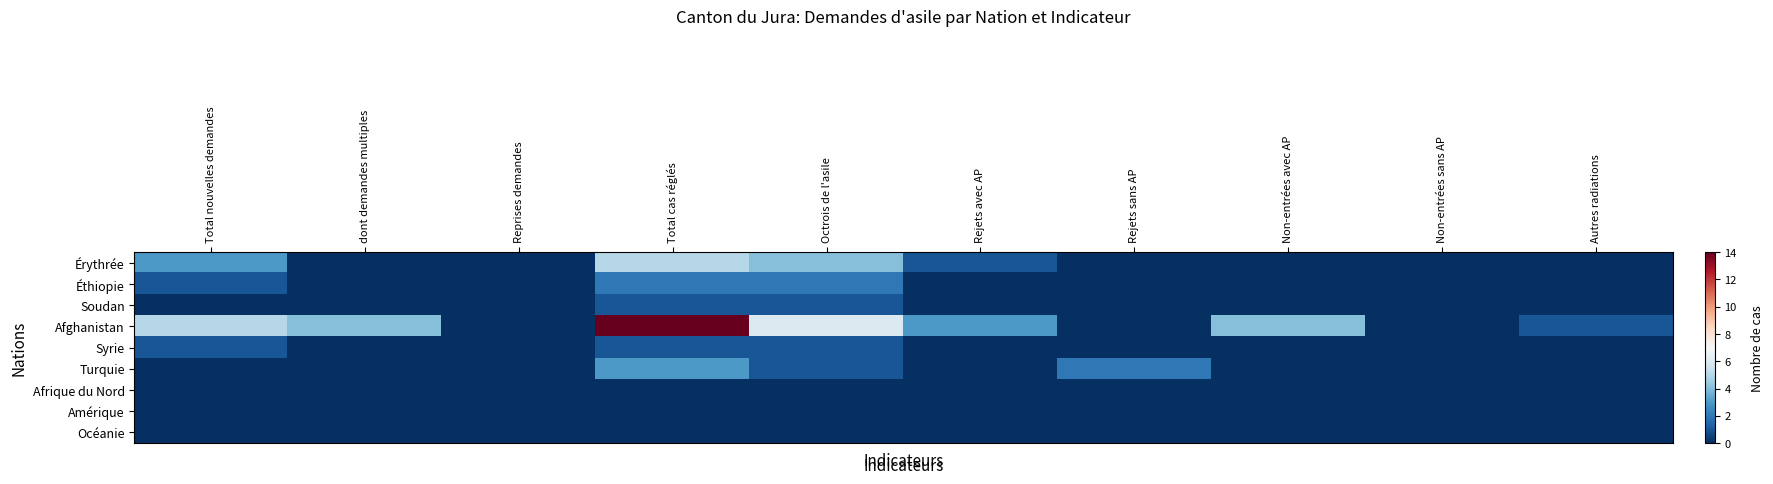

Count the number of data series in this chart.

9